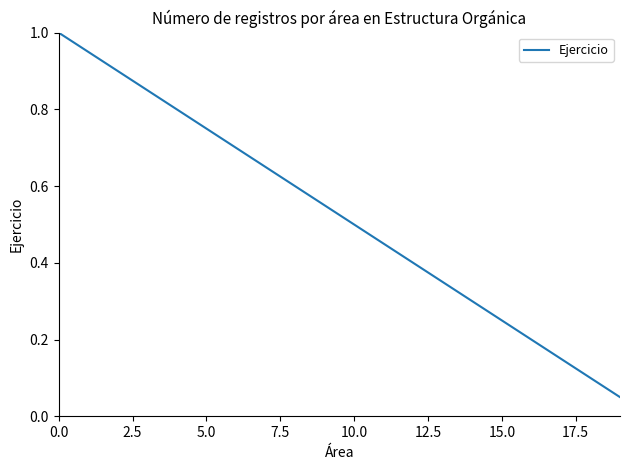

What is the greatest value displayed?

1.0